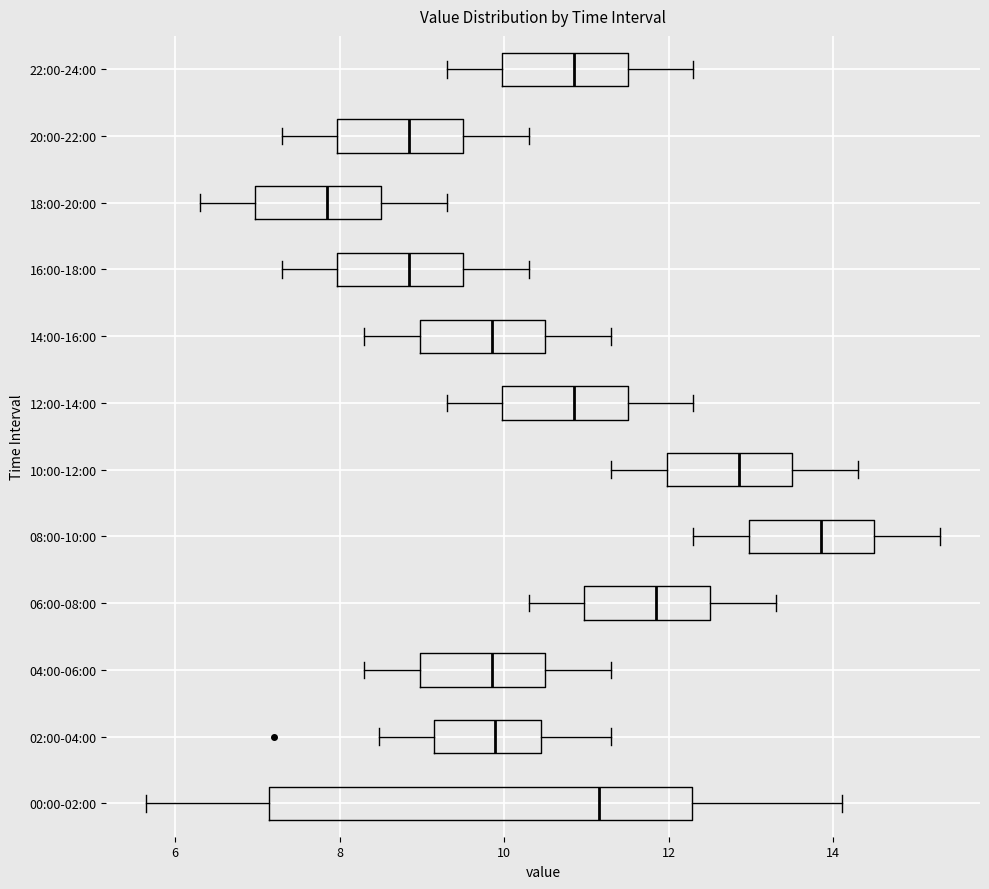

Reading bottom to top, transcribe this box plot: for each box, give where its median line is, the range the box spans, and where its two whiskers end, as read against the x-axis. The values are not printed on the chart, so give them approximately, as read against the axis.

00:00-02:00: median 11.2, box 7.2 to 12.2, whiskers 5.6 to 14.2
02:00-04:00: median 9.8, box 9.2 to 10.4, whiskers 8.4 to 11.4
04:00-06:00: median 9.8, box 9.0 to 10.6, whiskers 8.4 to 11.4
06:00-08:00: median 11.8, box 11.0 to 12.6, whiskers 10.4 to 13.4
08:00-10:00: median 13.8, box 13.0 to 14.6, whiskers 12.4 to 15.4
10:00-12:00: median 12.8, box 12.0 to 13.6, whiskers 11.4 to 14.4
12:00-14:00: median 10.8, box 10.0 to 11.6, whiskers 9.4 to 12.4
14:00-16:00: median 9.8, box 9.0 to 10.6, whiskers 8.4 to 11.4
16:00-18:00: median 8.8, box 8.0 to 9.6, whiskers 7.4 to 10.4
18:00-20:00: median 7.8, box 7.0 to 8.6, whiskers 6.4 to 9.4
20:00-22:00: median 8.8, box 8.0 to 9.6, whiskers 7.4 to 10.4
22:00-24:00: median 10.8, box 10.0 to 11.6, whiskers 9.4 to 12.4